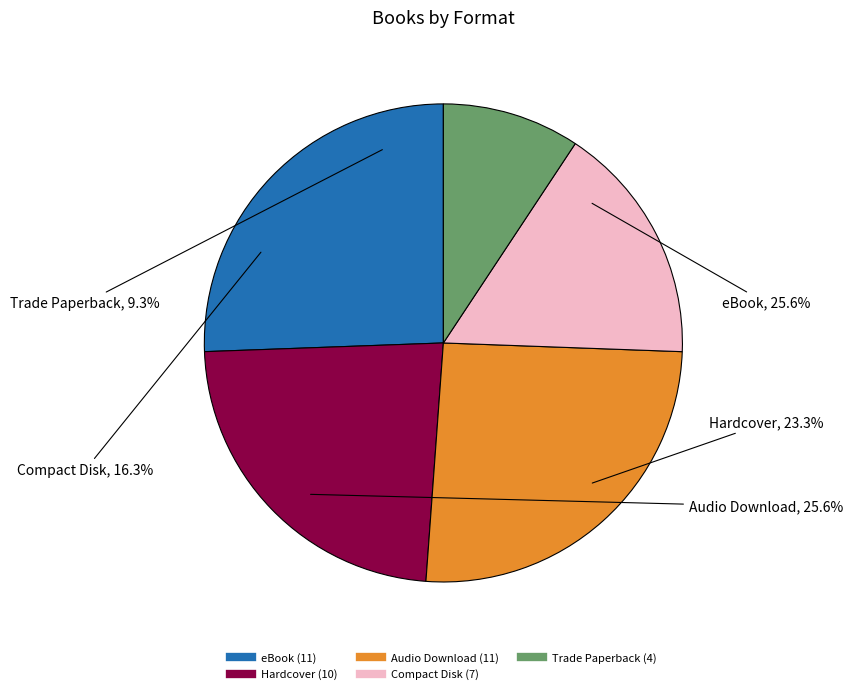

What percentage is NOT represented by Compact Disk?

83.7%